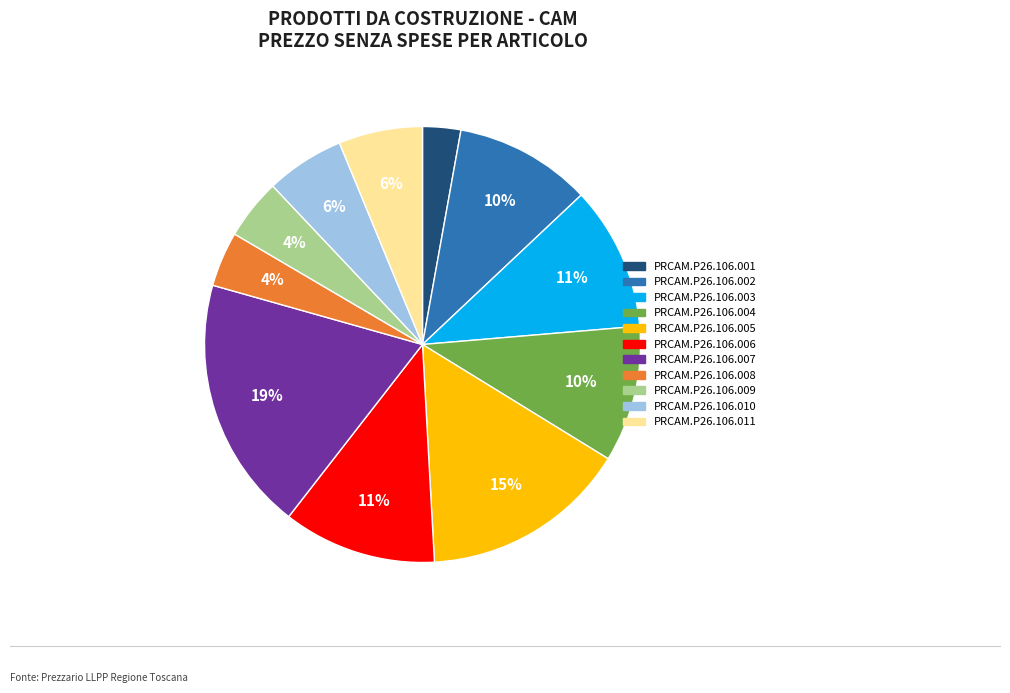

Do PRCAM.P26.106.008 and PRCAM.P26.106.010 together represent more than half of the pie?

No